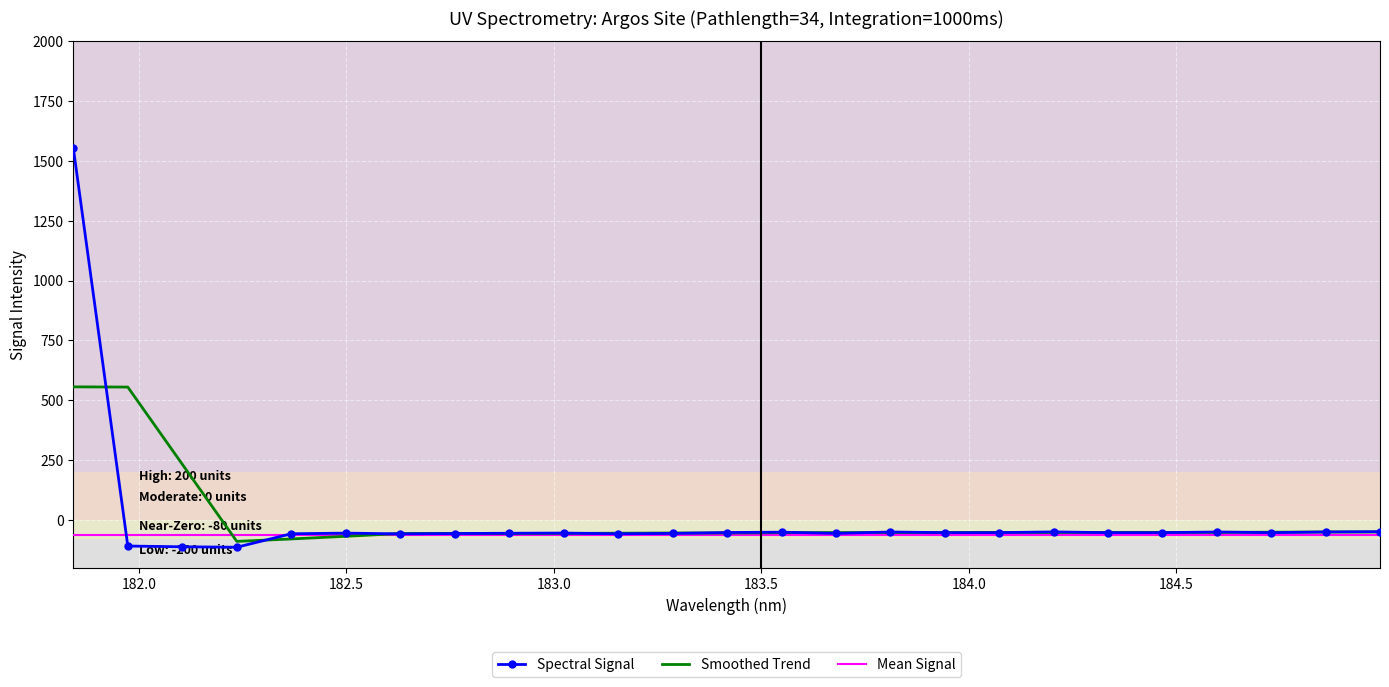

What position from the left is 183.15513622?

11